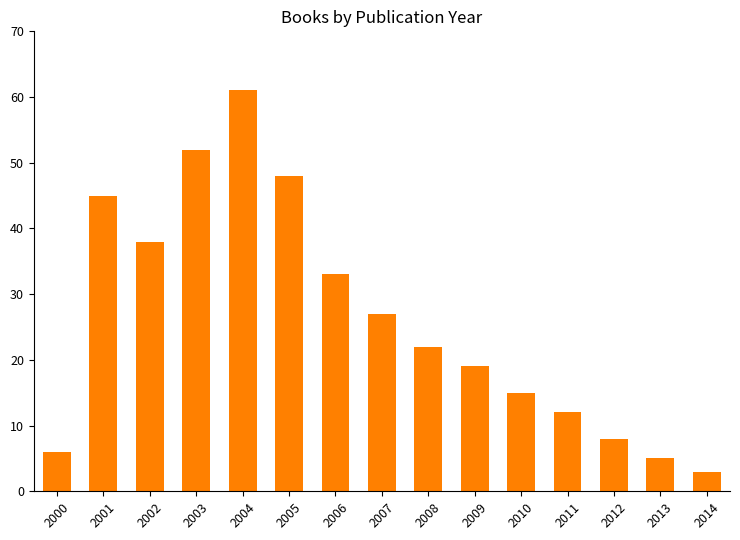

Which category has the highest value across all series?

2004